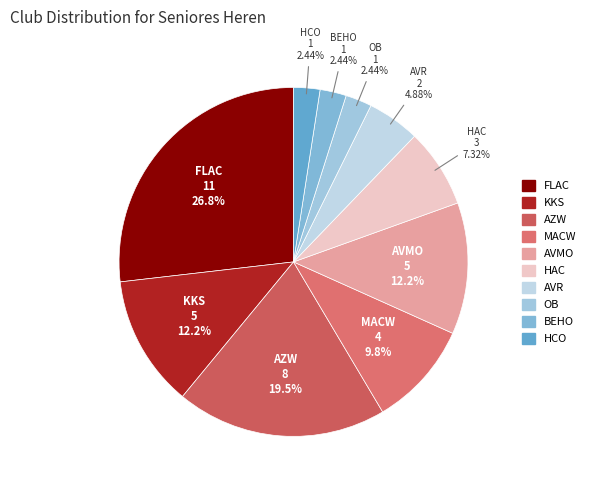

How many slices are in this pie chart?

10